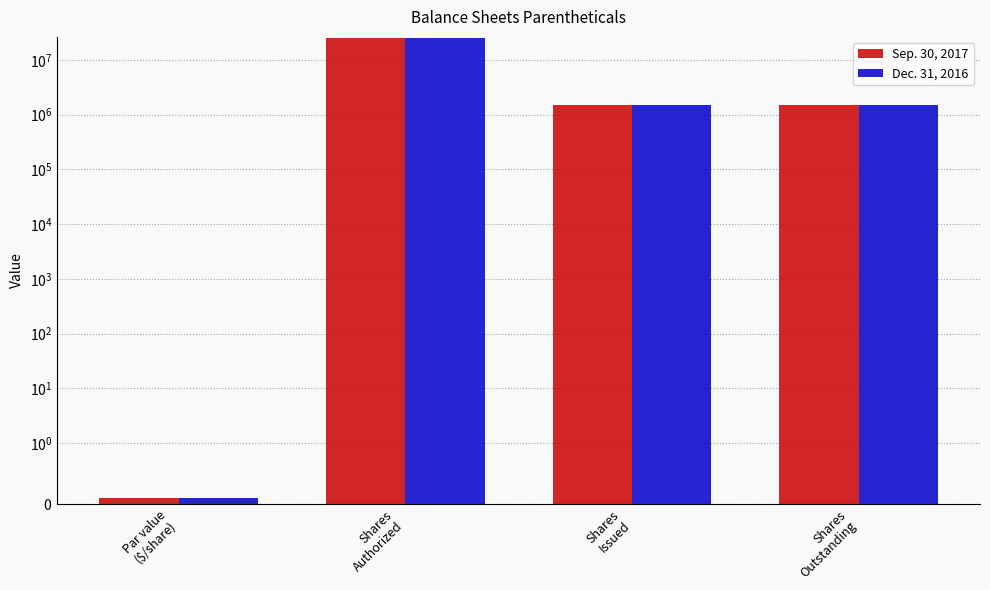

Count the number of categories in the chart.

4